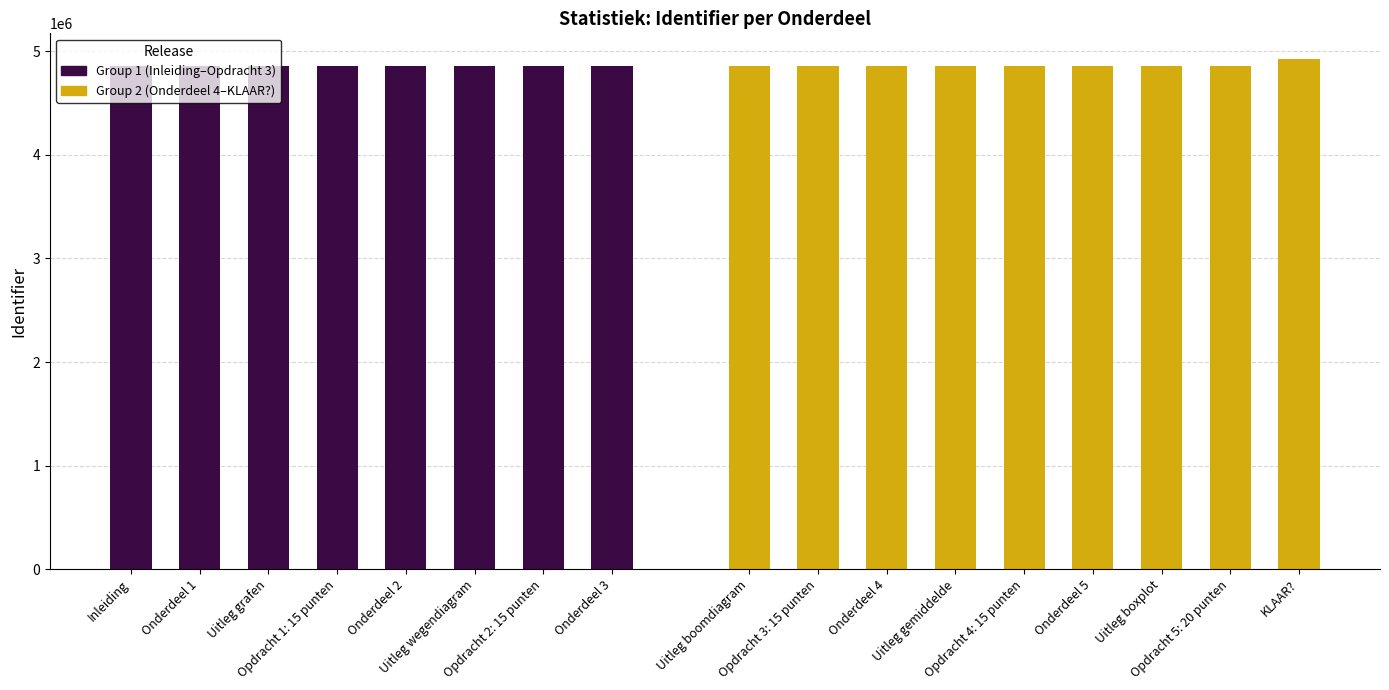

True or false: the data shows 2084429 at Opdracht 5: 20 punten.

False